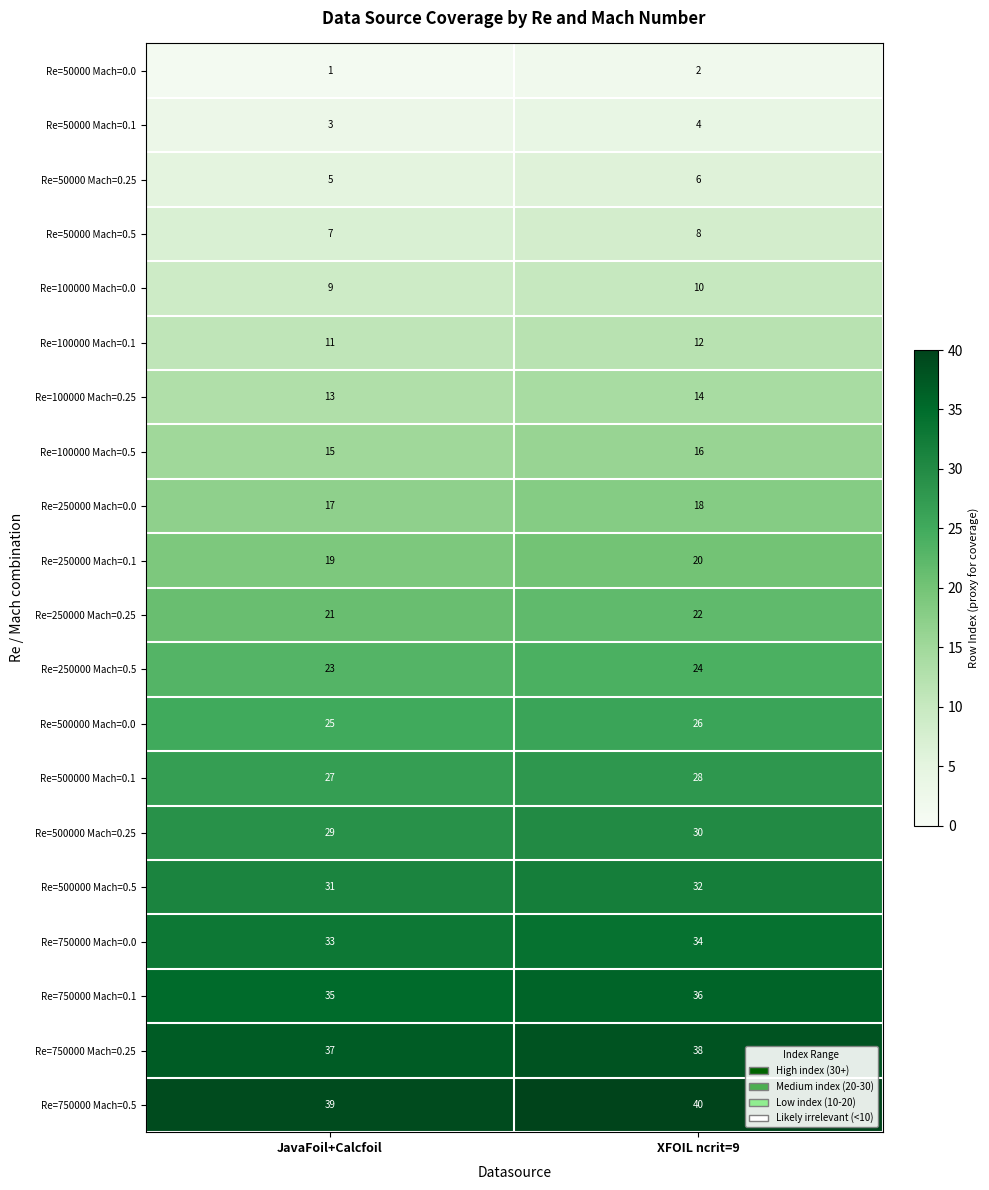

What is the lowest value of the Re=50000 Mach=0.25 series?

5